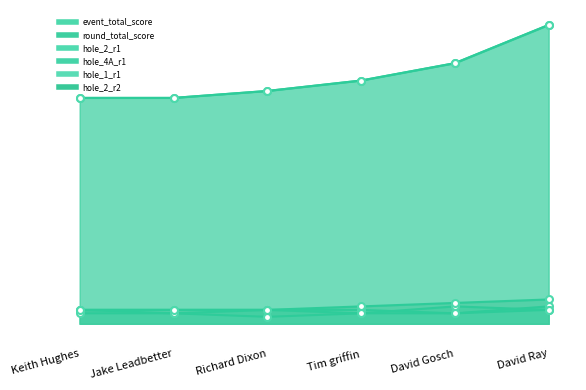

Does the chart display data point markers on the line(s)?

Yes